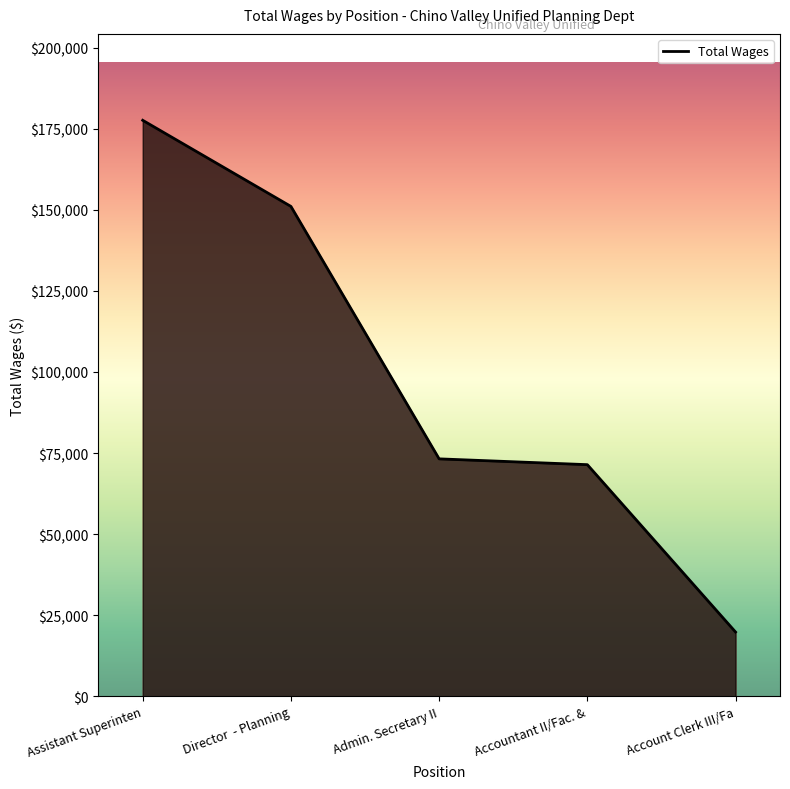

What is the difference between the values at Account Clerk III/Fa and Accountant II/Fac. &?

51588